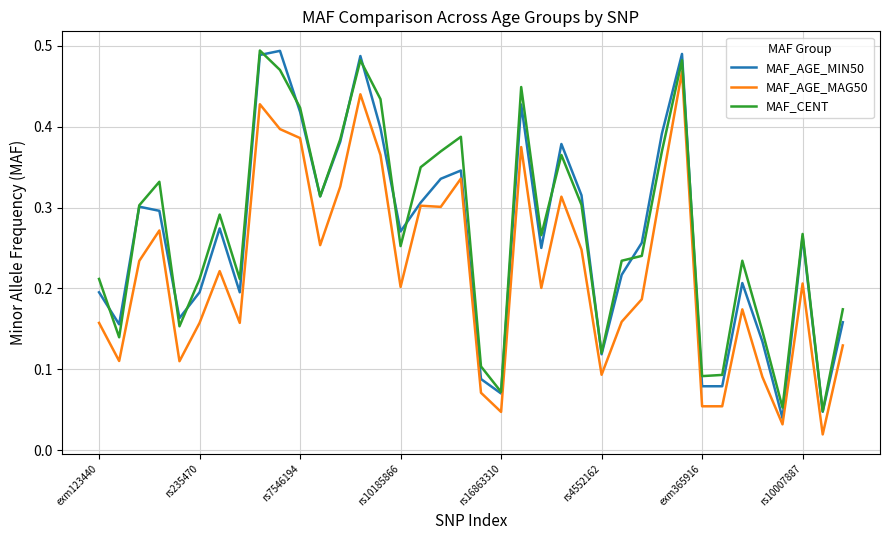

True or false: MAF_CENT and MAF_AGE_MAG50 cross at least once.

False